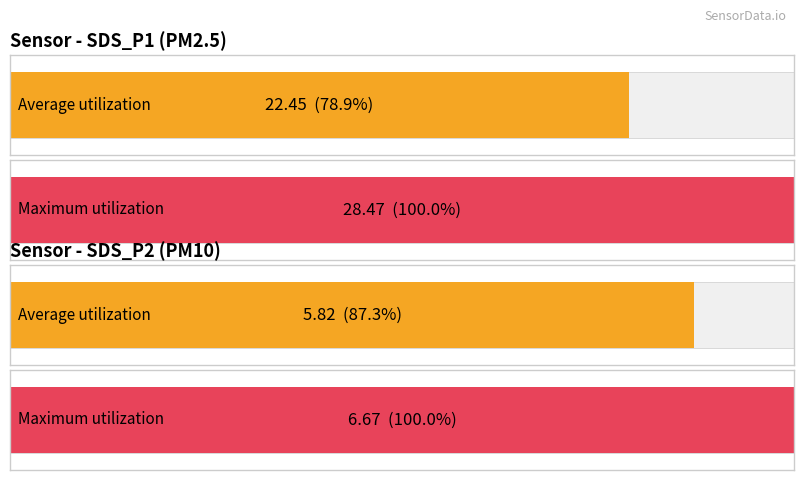

Rank the series at 00:04 from highest to lowest value.

SDS_P1, SDS_P2